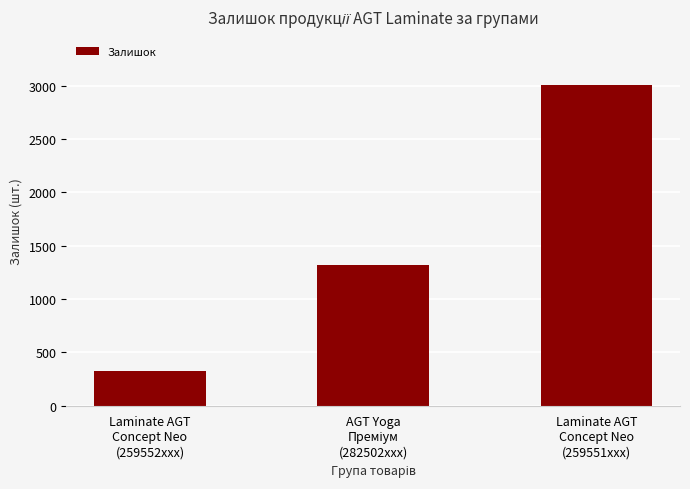

Reading left to right, extract all data points from this chart.

325	1321	3008